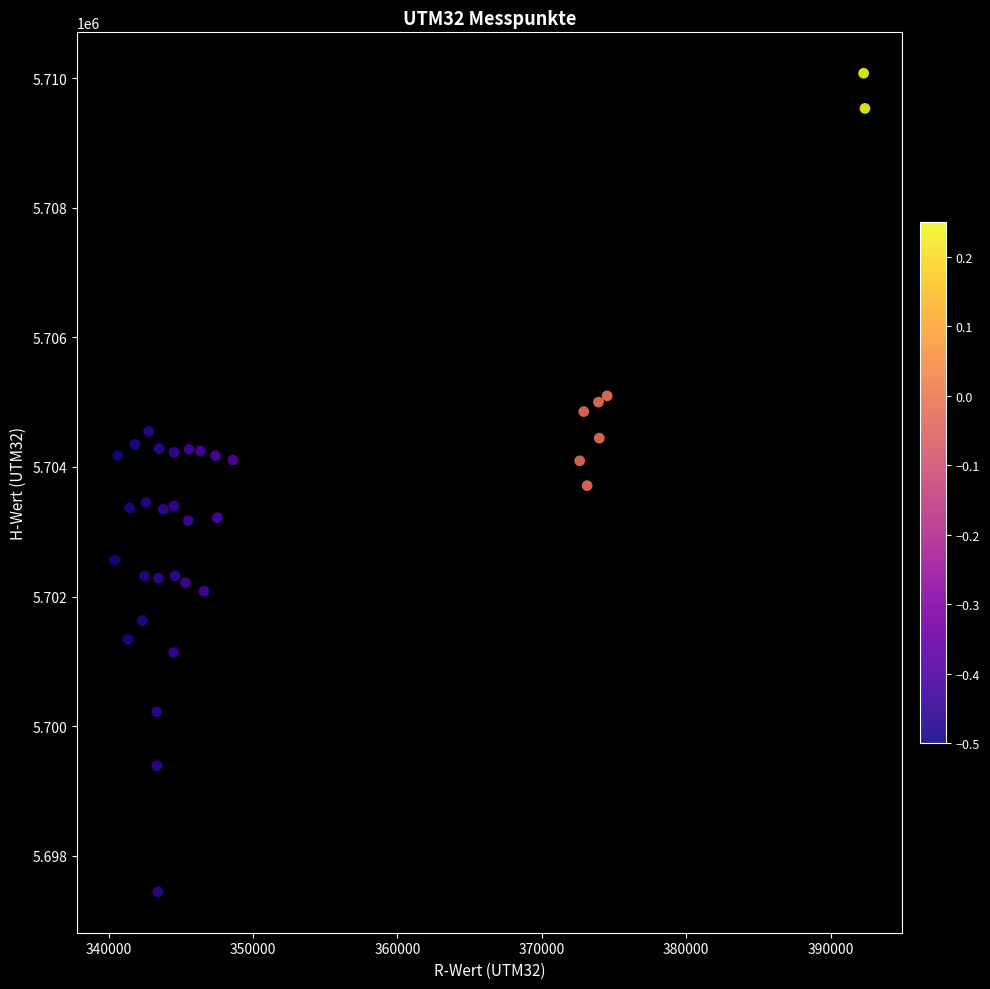

What is the range of Y values (max minus min)?

12632